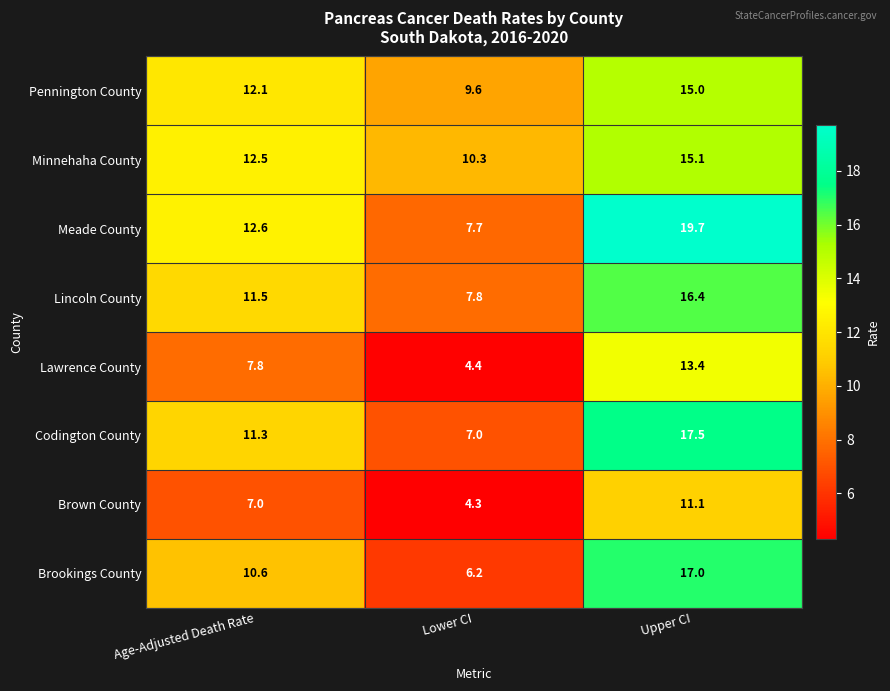

At which label does Brookings County reach its peak?

Upper CI